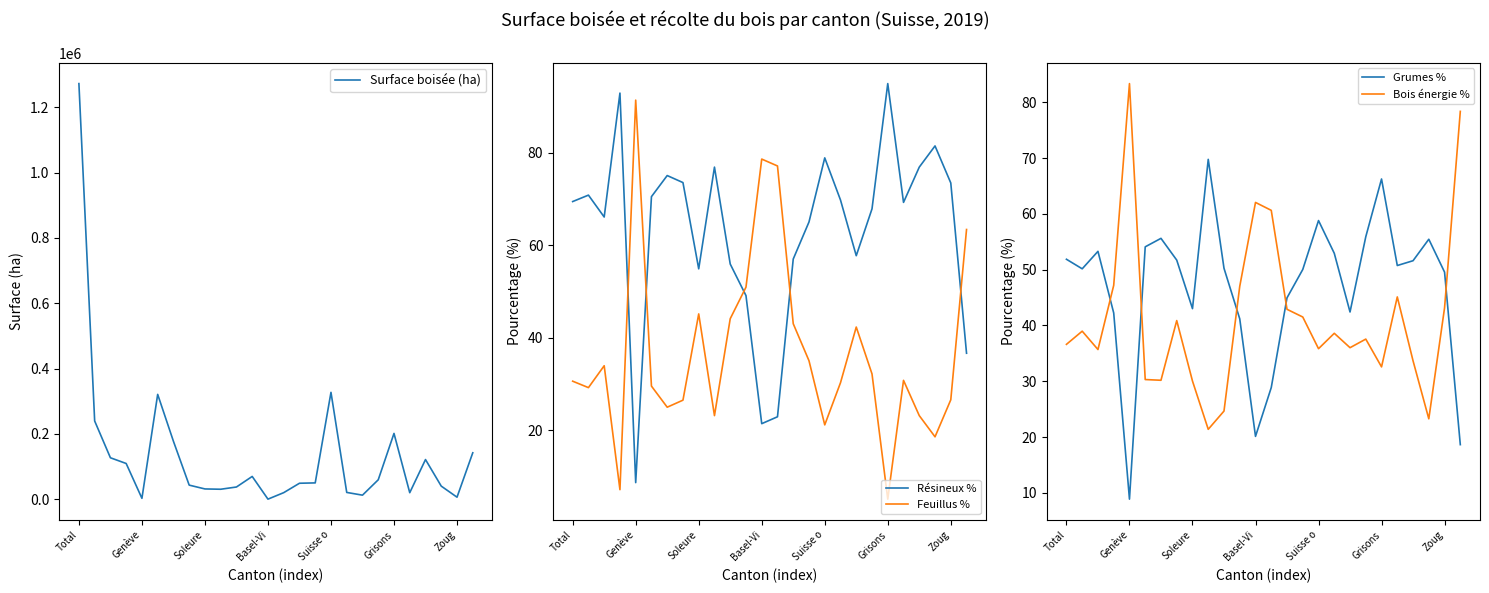

The Feuillus % series shows 5.1 at Grisons. True or false?

True